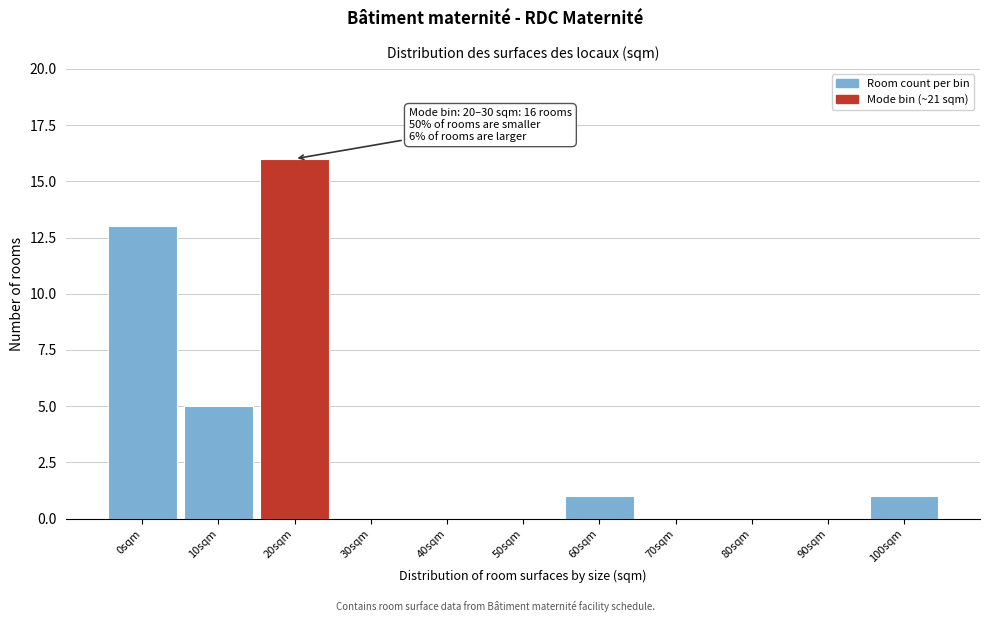

Reading left to right, extract all data points from this chart.

0sqm=13	10sqm=5	20sqm=16	30sqm=0	40sqm=0	50sqm=0	60sqm=1	70sqm=0	80sqm=0	90sqm=0	100sqm=1